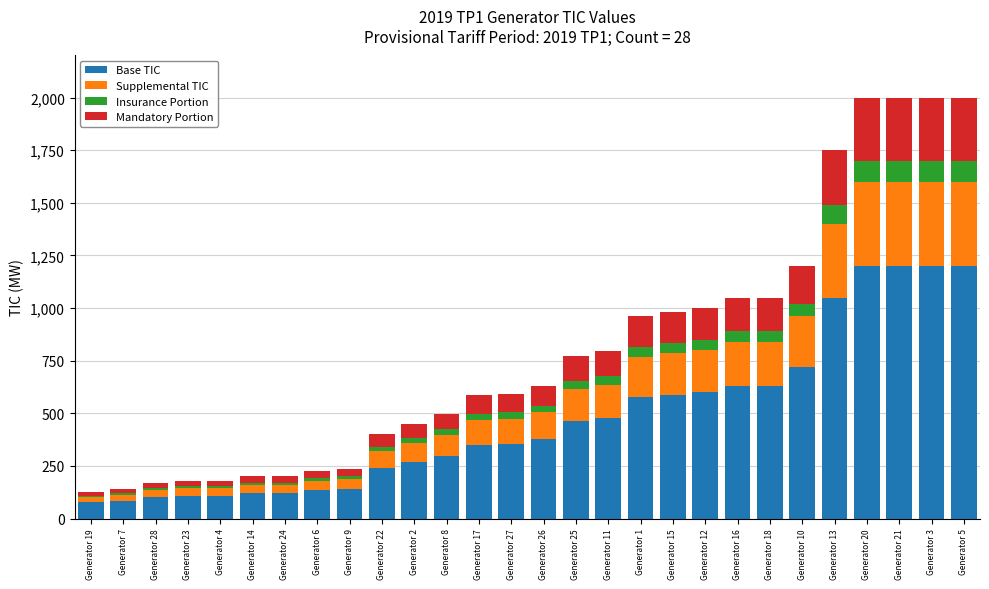

What is the maximum value for Base TIC?

1200.0